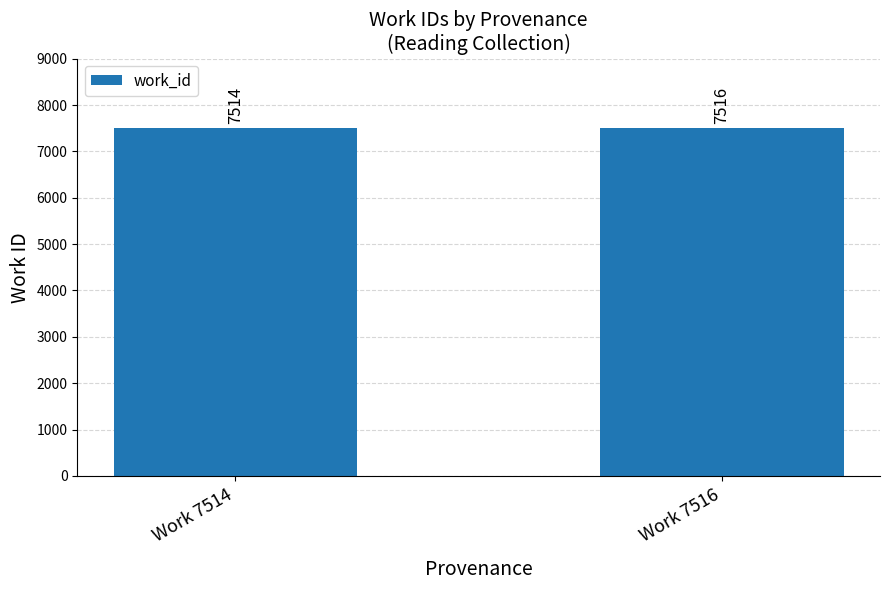

What is the value of the 2nd bar from the left?

7516